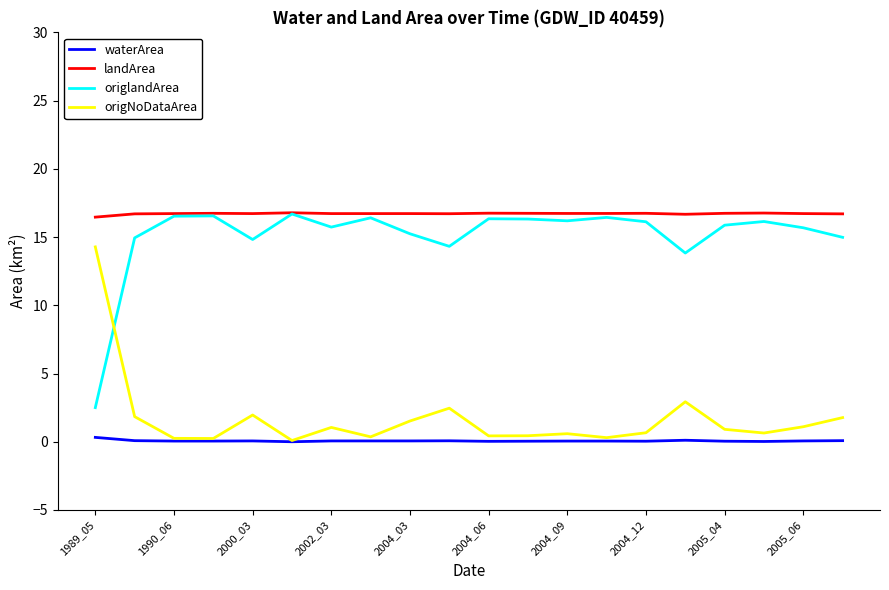

What is the minimum value for landArea?

16.5